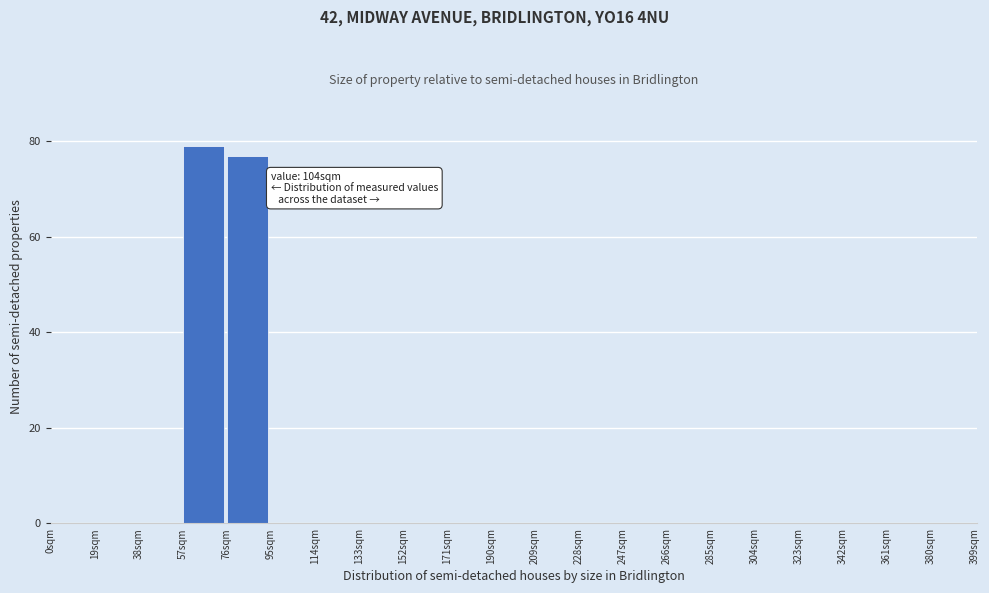

Which range on the x-axis has the tallest bar?

57 to 76